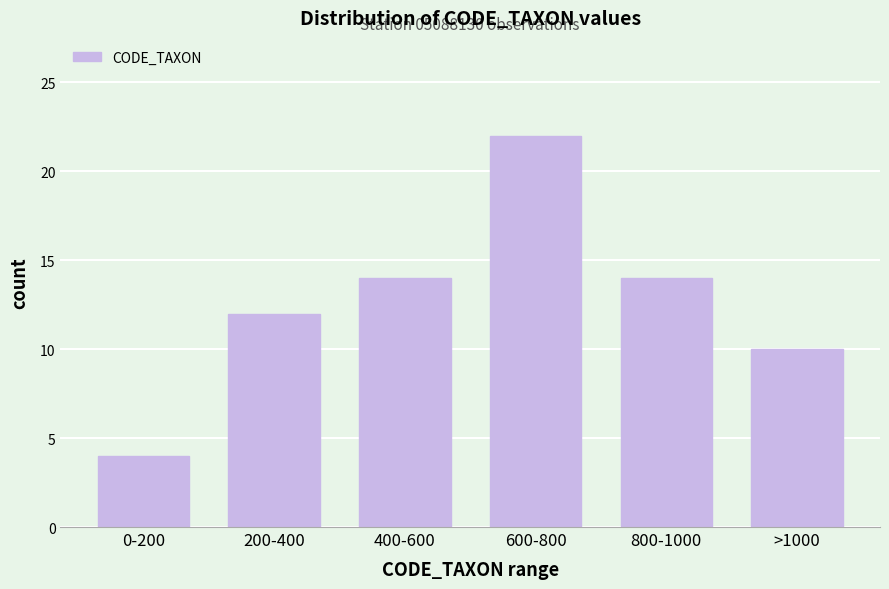

Reading right to left, extract all data points from this chart.

10	14	22	14	12	4